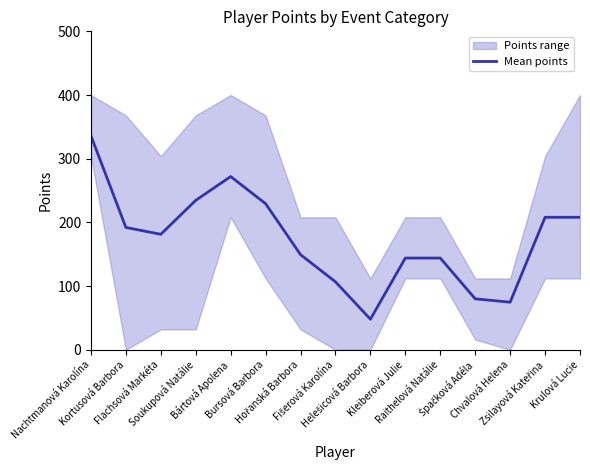

What value does the data have at Zsilayová Kateřina?

208.0